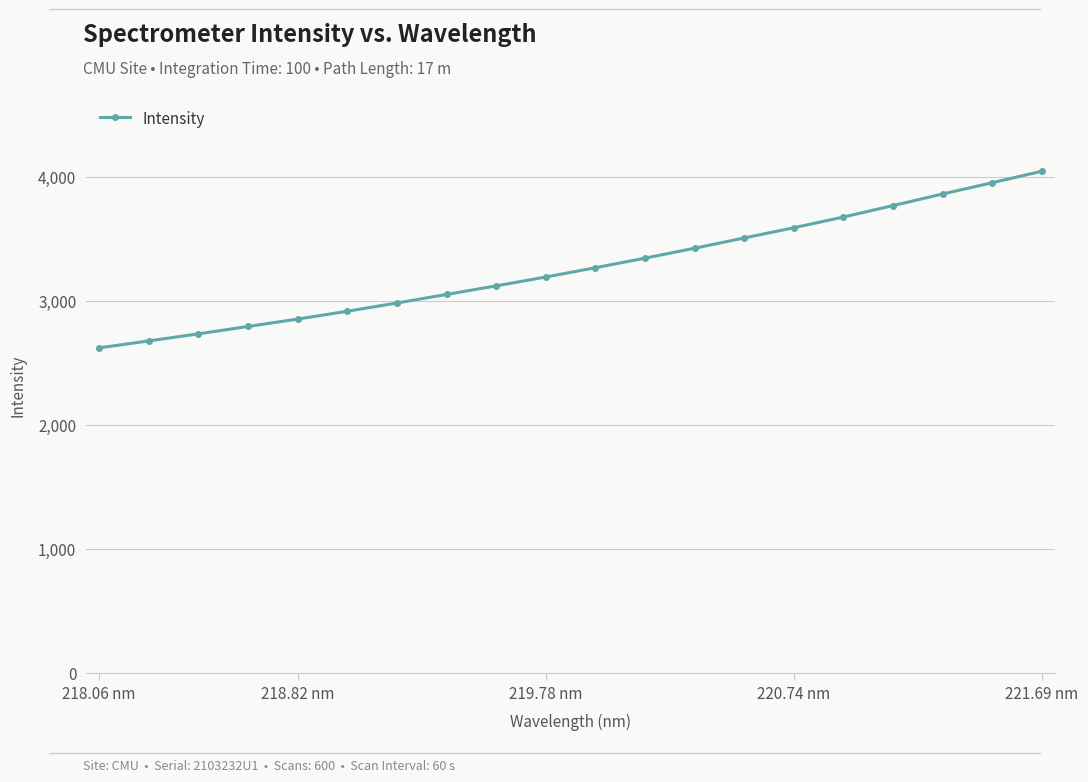

What is the maximum value shown in the chart?

4046.1